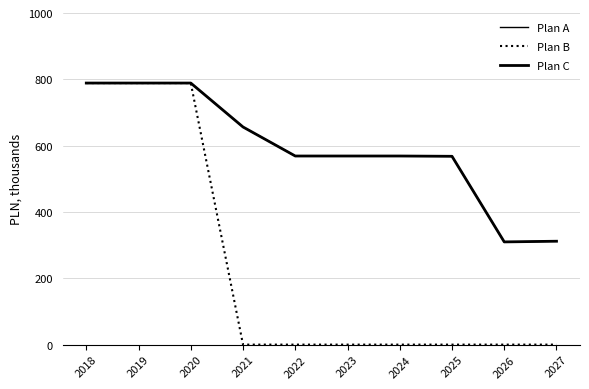

Which category has the highest value in the Plan B series?

2018